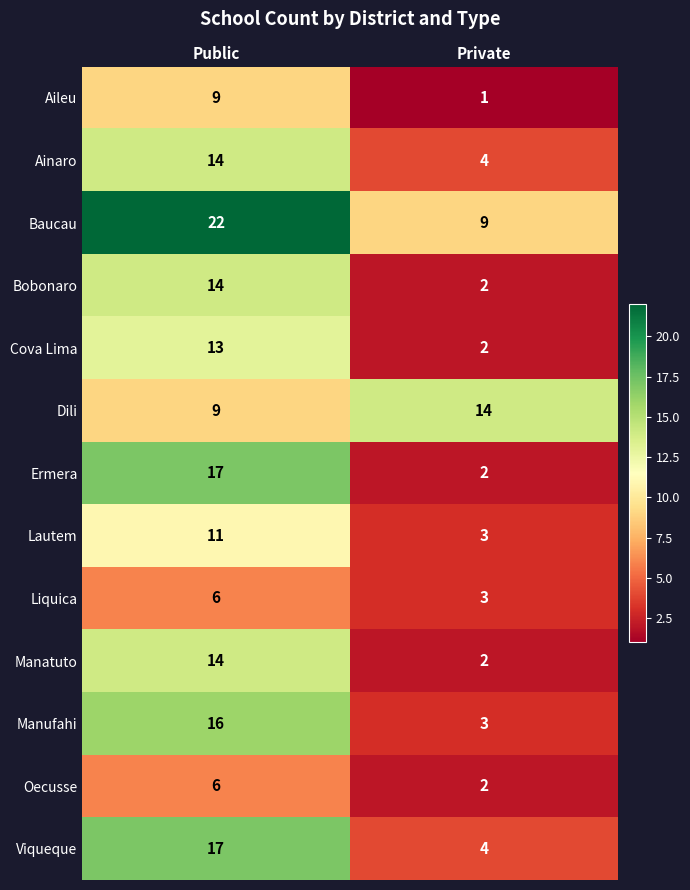

What is the sum of all Aileu values?

10